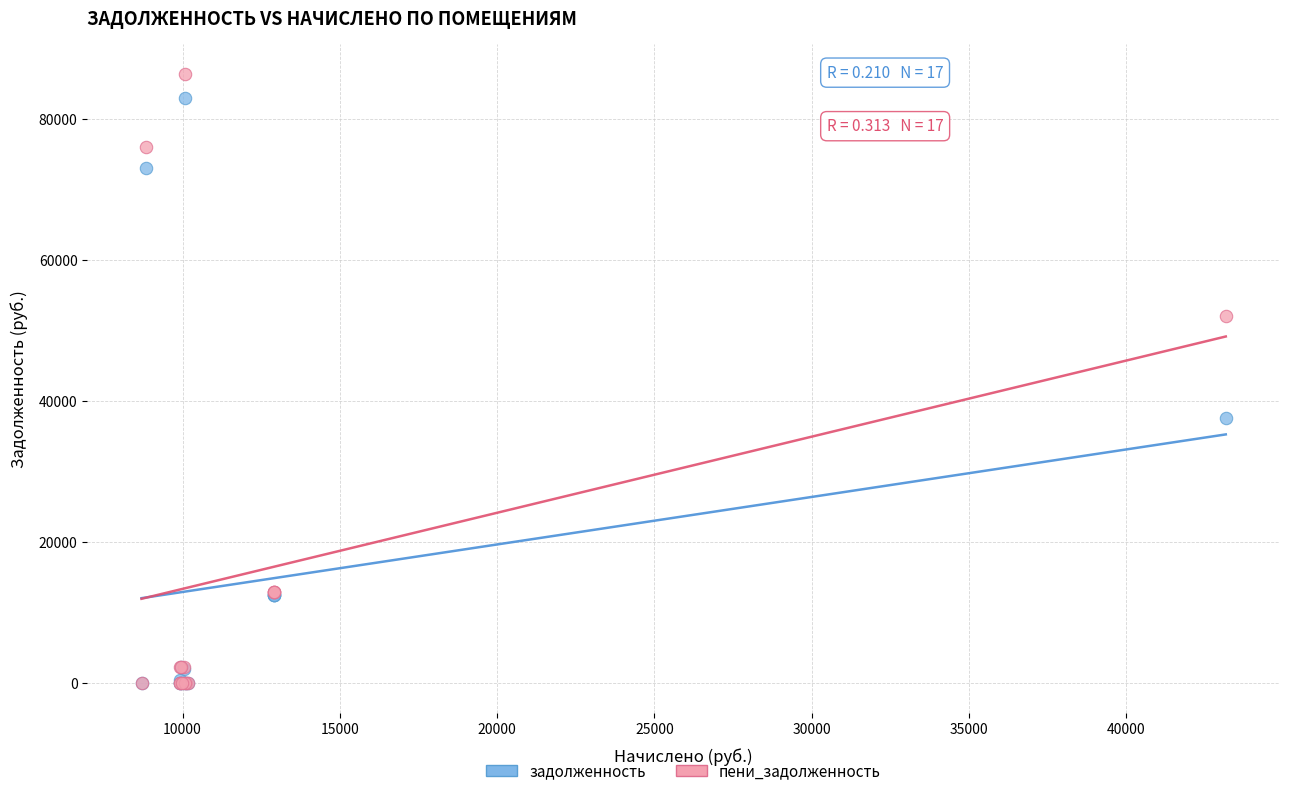

Which series reaches the maximum Y coordinate?

пени_задолженность